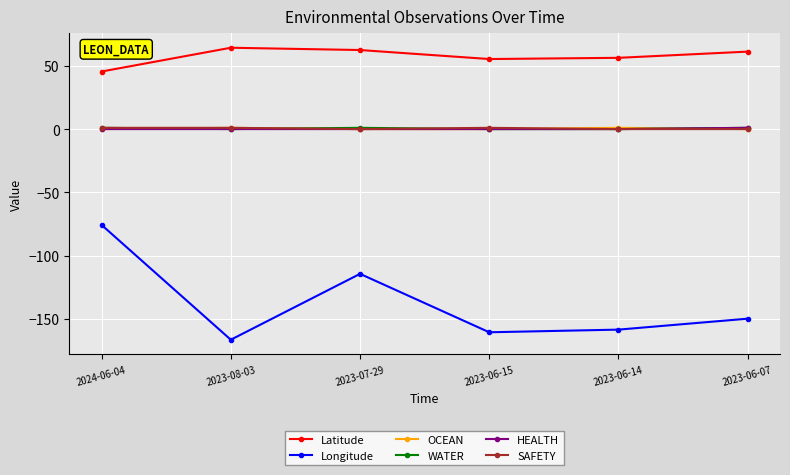

What is the label of the 4th point from the left?

2023-06-15